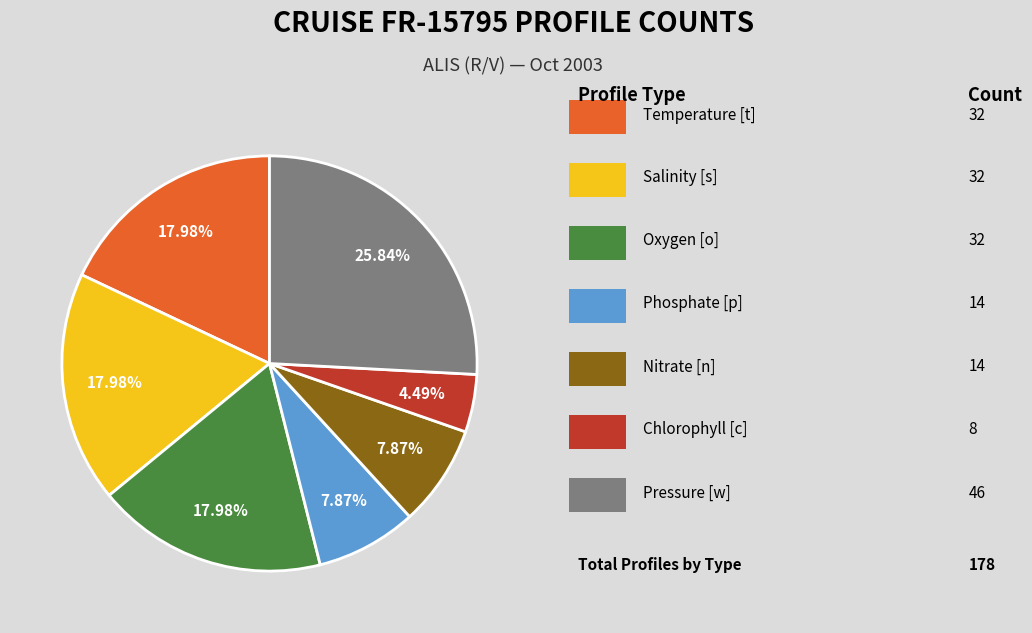

Is there a majority slice in this chart?

No